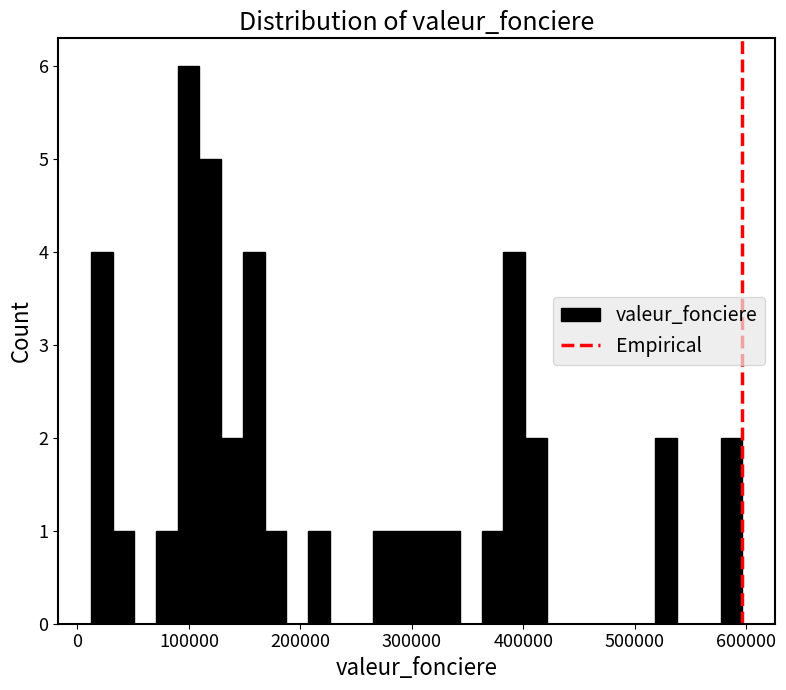

Around what value on the x-axis is the tallest bar? Give the approximate position of its centre, as read against the axis.

100000